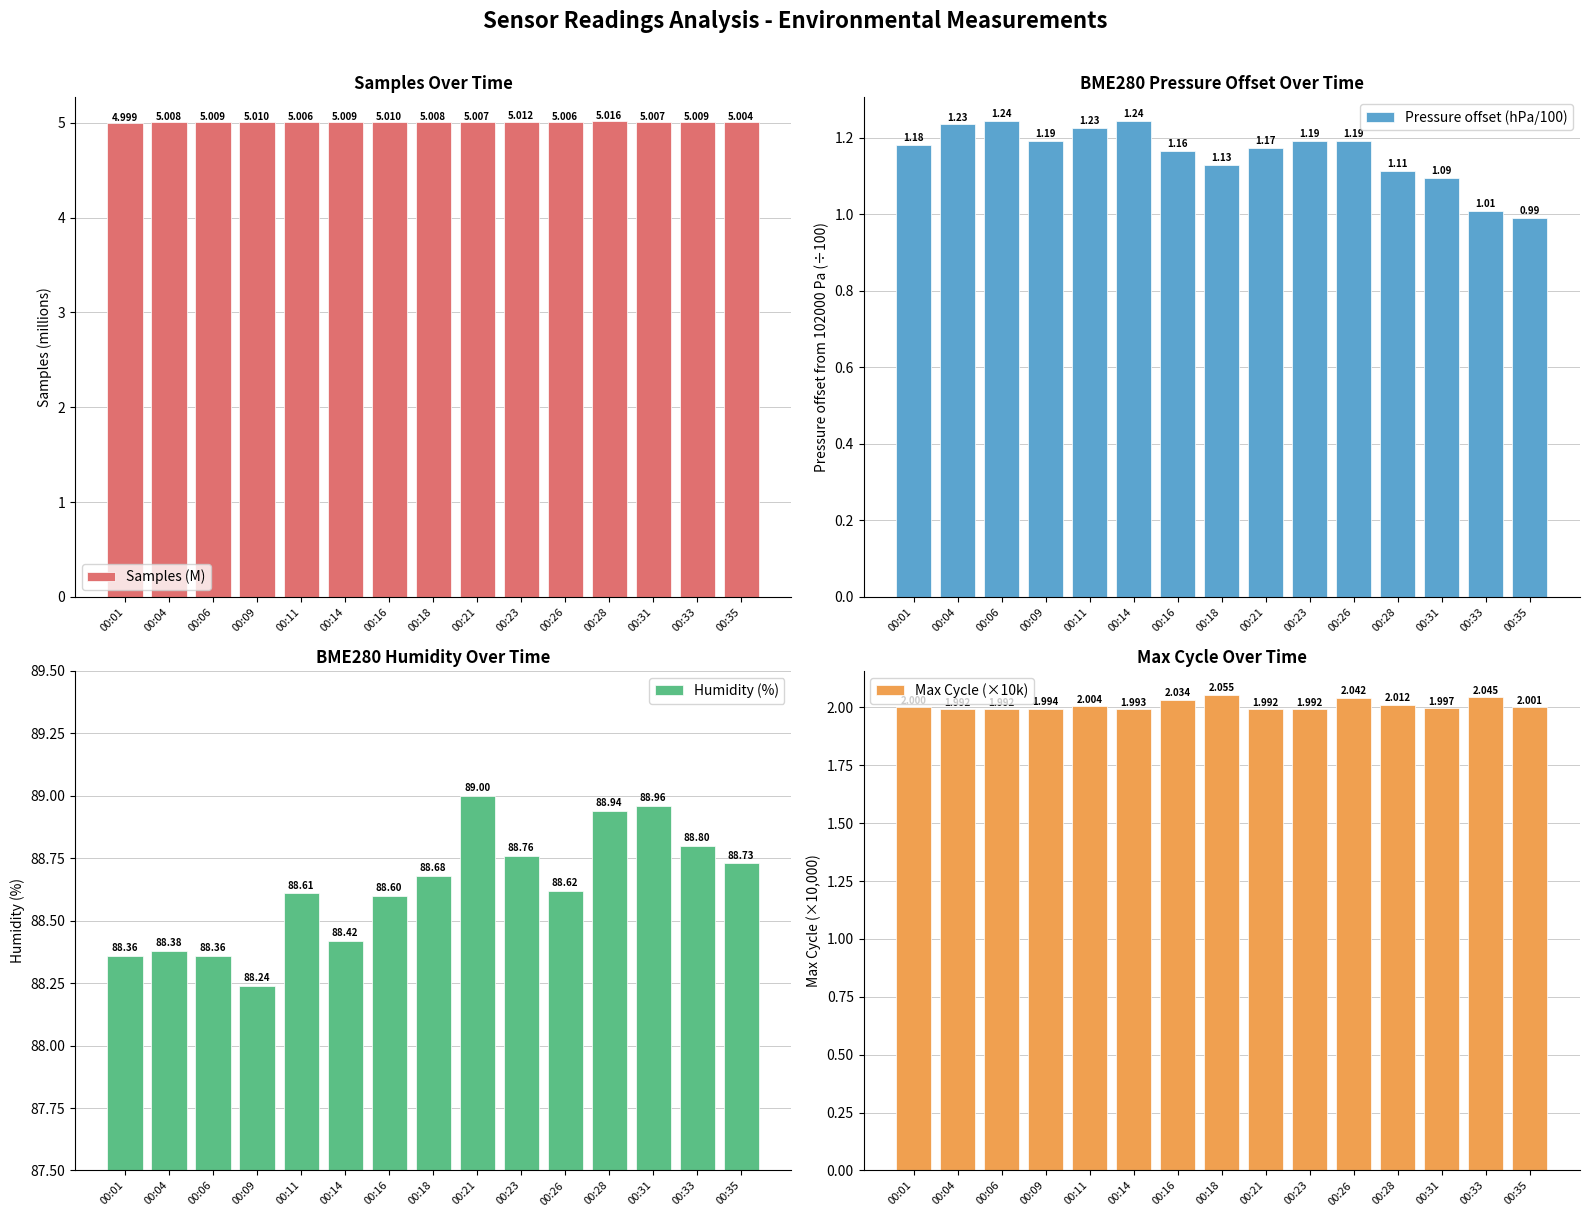

Reading left to right, extract all data points from this chart.

Samples (M): 00:01=5.0	00:04=5.0	00:06=5.0	00:09=5.0	00:11=5.0	00:14=5.0	00:16=5.0	00:18=5.0	00:21=5.0	00:23=5.0	00:26=5.0	00:28=5.0	00:31=5.0	00:33=5.0	00:35=5.0
Pressure offset (hPa/100): 00:01=1.2	00:04=1.2	00:06=1.2	00:09=1.2	00:11=1.2	00:14=1.2	00:16=1.2	00:18=1.1	00:21=1.2	00:23=1.2	00:26=1.2	00:28=1.1	00:31=1.1	00:33=1.0	00:35=1.0
Humidity (%): 00:01=88.4	00:04=88.4	00:06=88.4	00:09=88.2	00:11=88.6	00:14=88.4	00:16=88.6	00:18=88.7	00:21=89.0	00:23=88.8	00:26=88.6	00:28=88.9	00:31=89.0	00:33=88.8	00:35=88.7
Max Cycle (×10k): 00:01=2.0	00:04=2.0	00:06=2.0	00:09=2.0	00:11=2.0	00:14=2.0	00:16=2.0	00:18=2.1	00:21=2.0	00:23=2.0	00:26=2.0	00:28=2.0	00:31=2.0	00:33=2.0	00:35=2.0